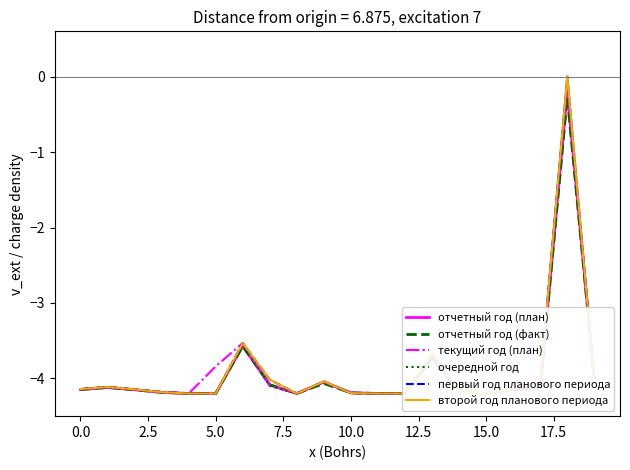

What is the average value of the первый год планового периода series?

-3.9